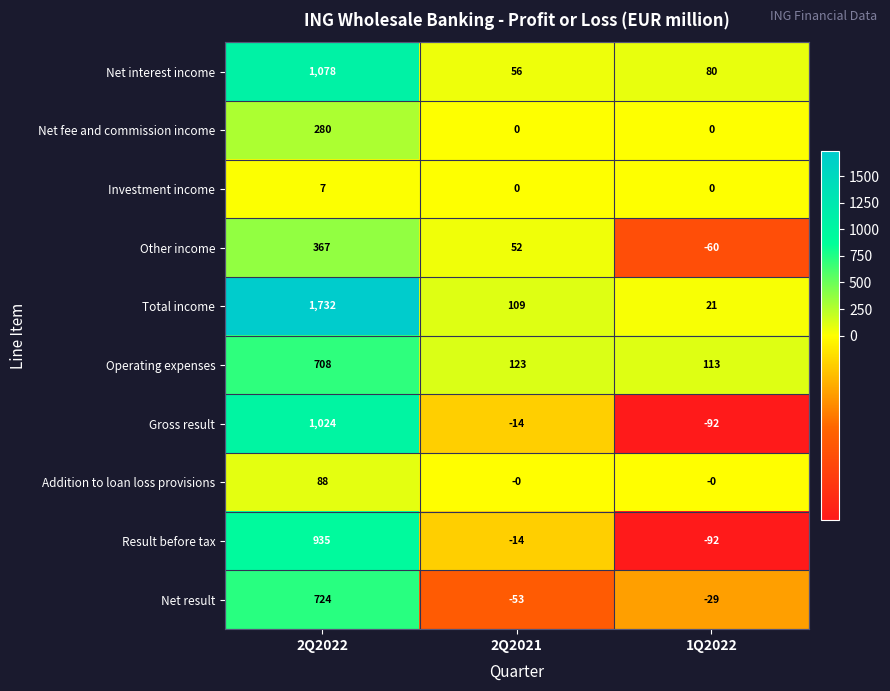

At which label is Net result closest to 335?

1Q2022